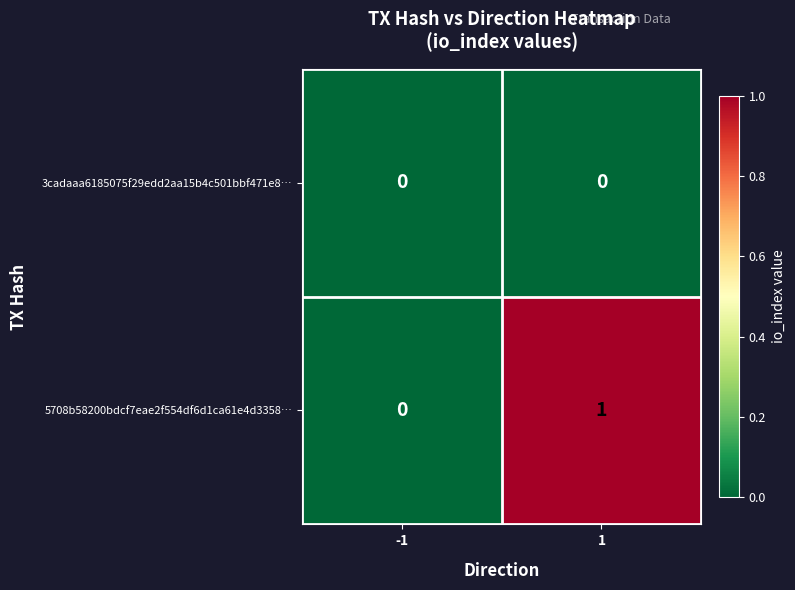

List the series in order of their peak value, highest first.

5708b58200bdcf7eae2f554df6d1ca61e4d3358…, 3cadaaa6185075f29edd2aa15b4c501bbf471e8…